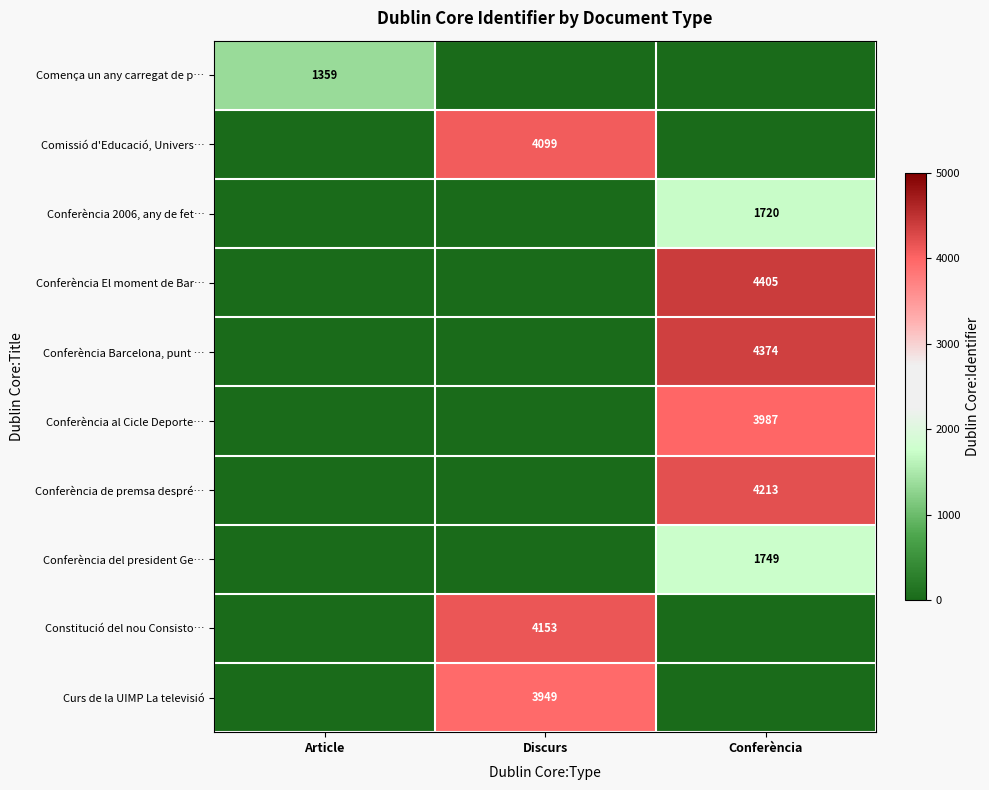

Is it true that Conferència al Cicle Deporte… equals 3987 at Conferència?

True